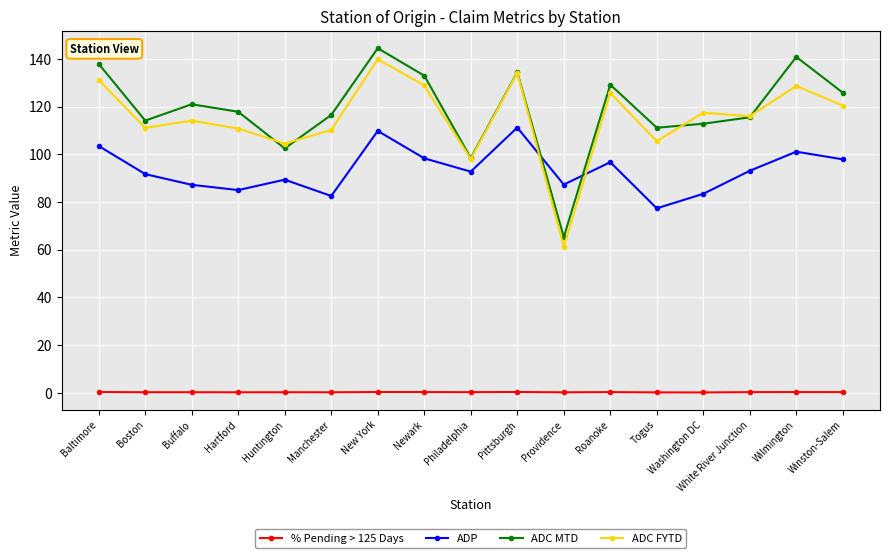

Count the number of categories in the chart.

17